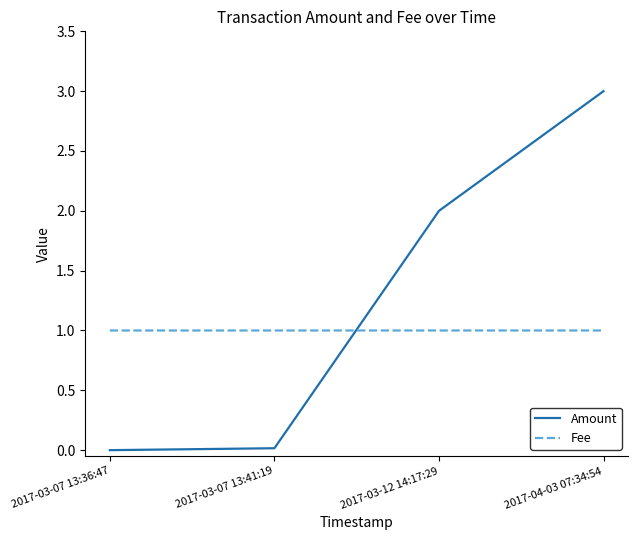

What is the approximate value of Fee at 2017-03-07 13:36:47?

1.0